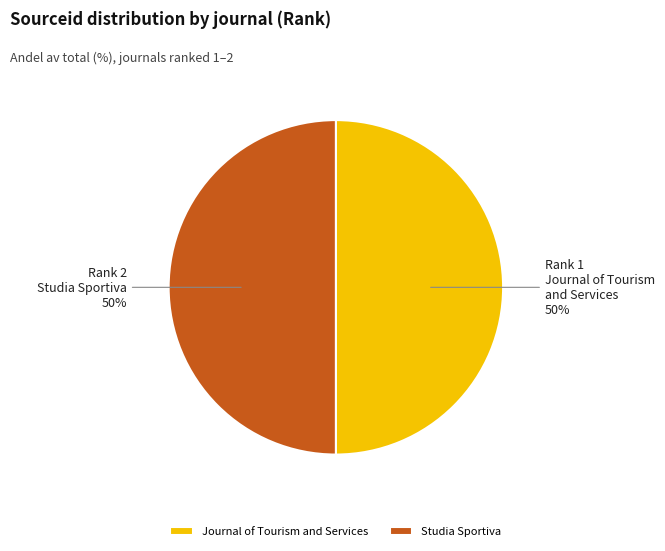

How many slices are in this pie chart?

2